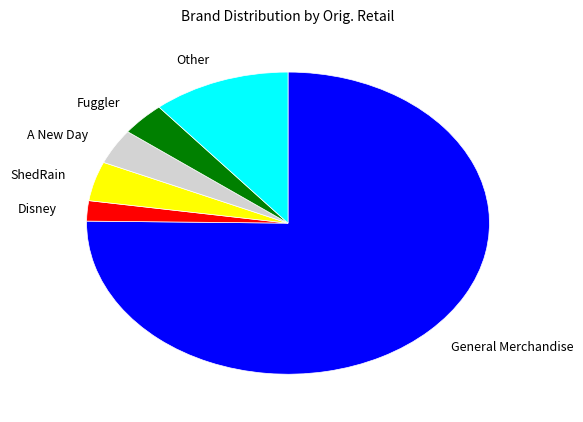

Which category has the biggest portion of the pie?

General Merchandise